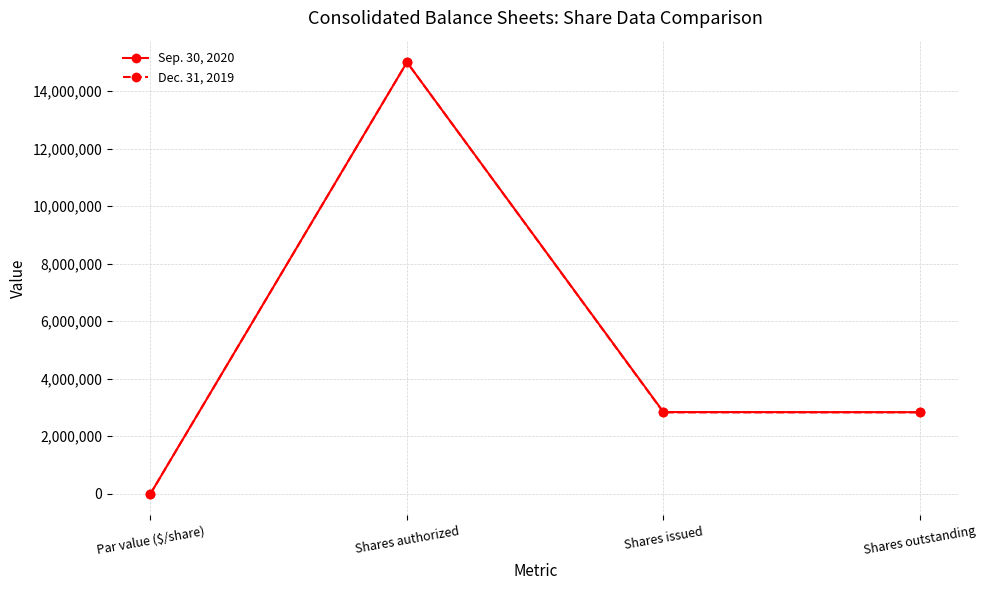

What is the label of the 1st point from the right?

Shares outstanding